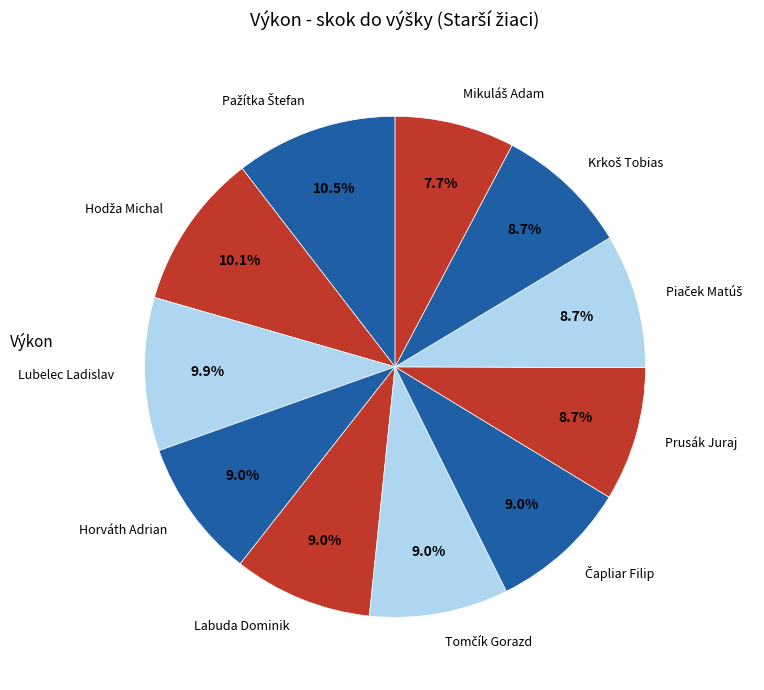

How much of the chart is everything except Horváth Adrian?

91.0%